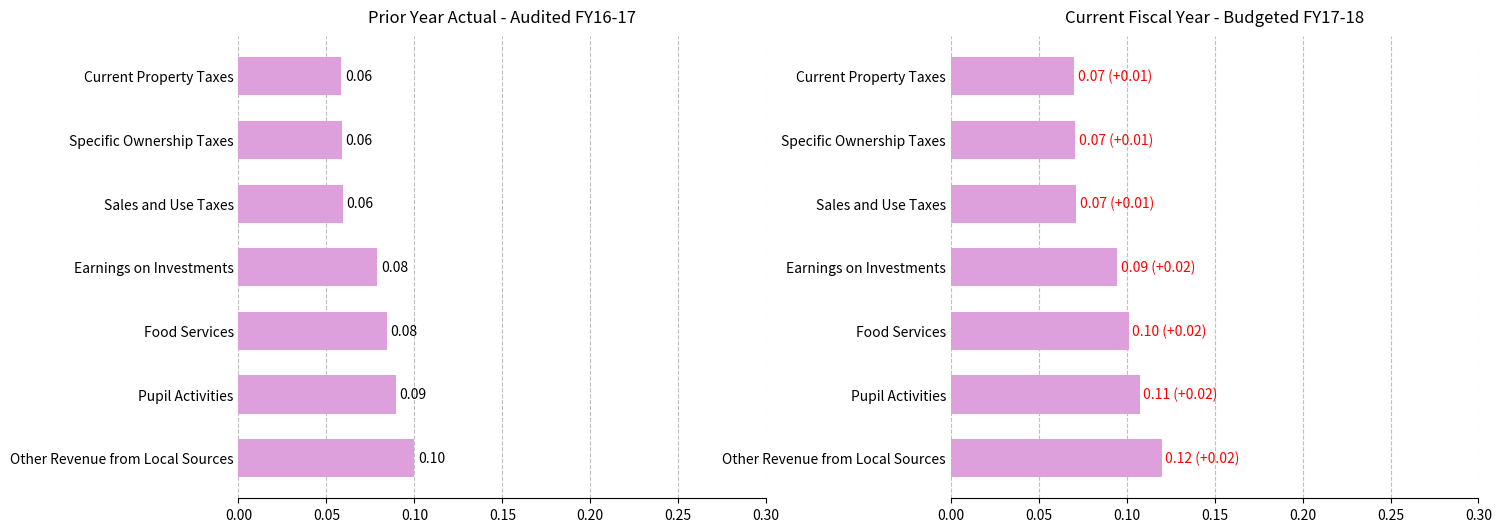

Which series has the widest spread of values?

Current Fiscal Year Budgeted FY17-18